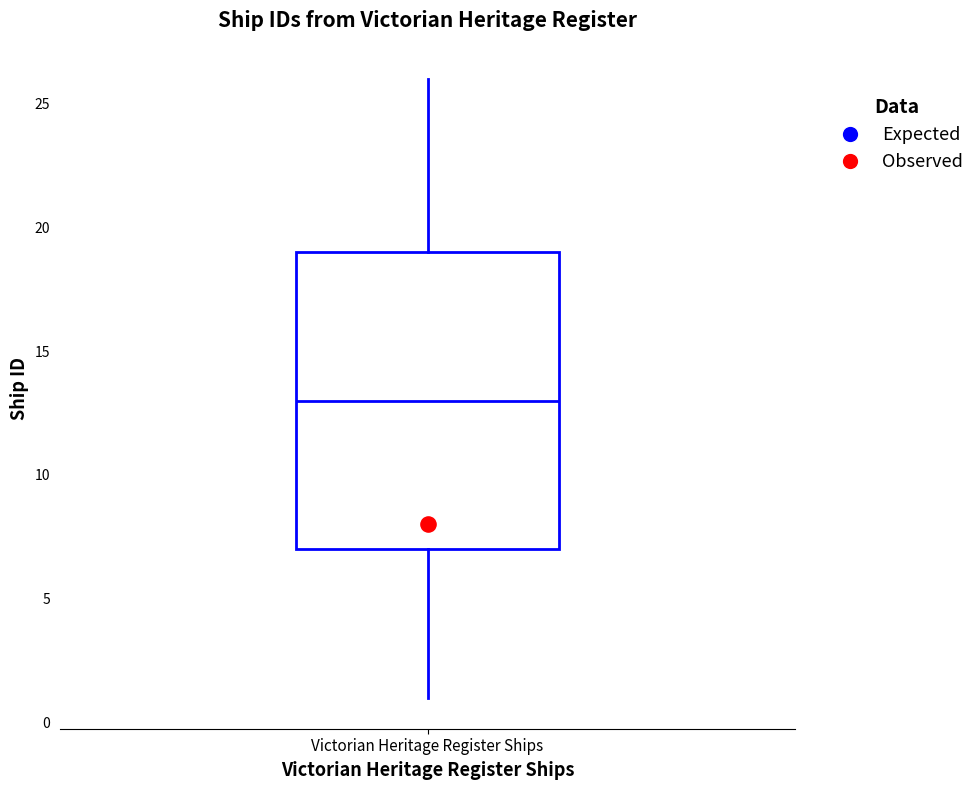

Transcribe this box plot: give where the median line is, the range the box spans, and where the two whiskers end, as read against the y-axis. The values are not printed on the chart, so give them approximately, as read against the axis.

median 13, box 7 to 19, whiskers 1 to 26